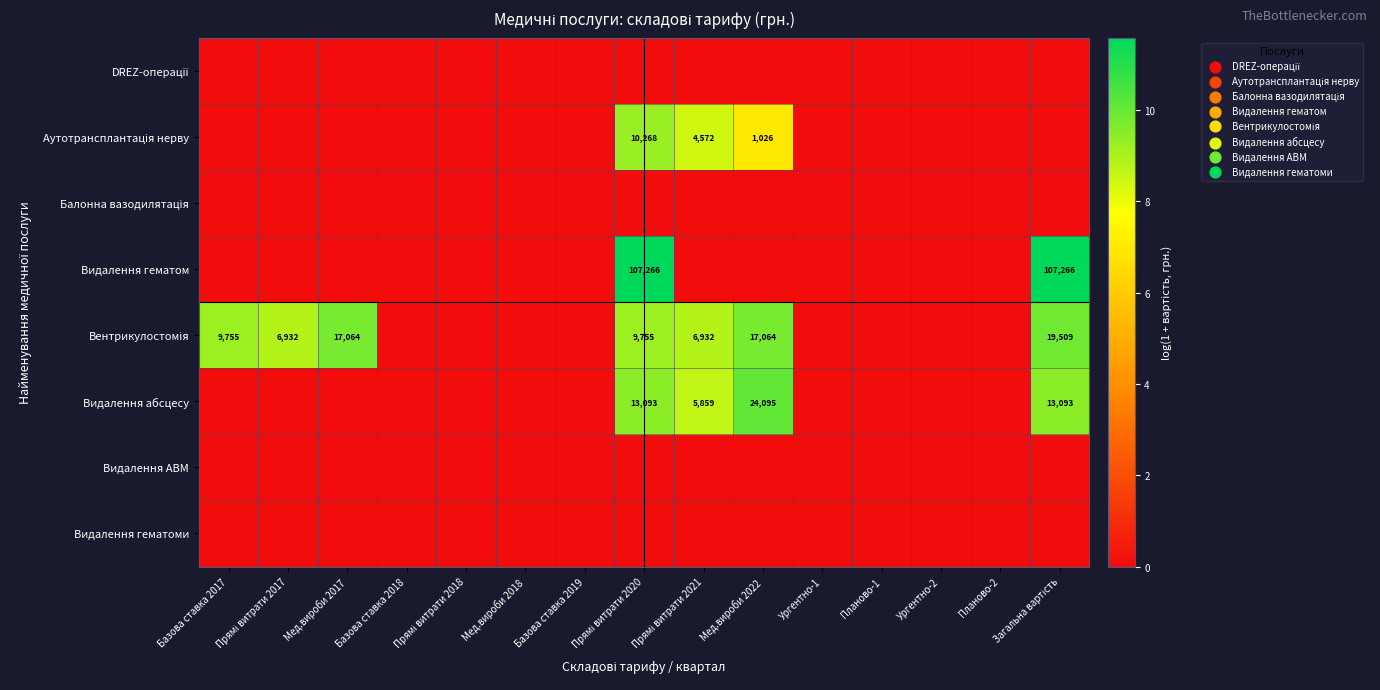

List the labels in order of Аутотрансплантація нерву value, largest first.

Прямі витрати 2020, Прямі витрати 2021, Мед.вироби 2022, Базова ставка 2017, Прямі витрати 2017, Мед.вироби 2017, Базова ставка 2018, Прямі витрати 2018, Мед.вироби 2018, Базова ставка 2019, Ургентно-1, Планово-1, Ургентно-2, Планово-2, Загальна вартість